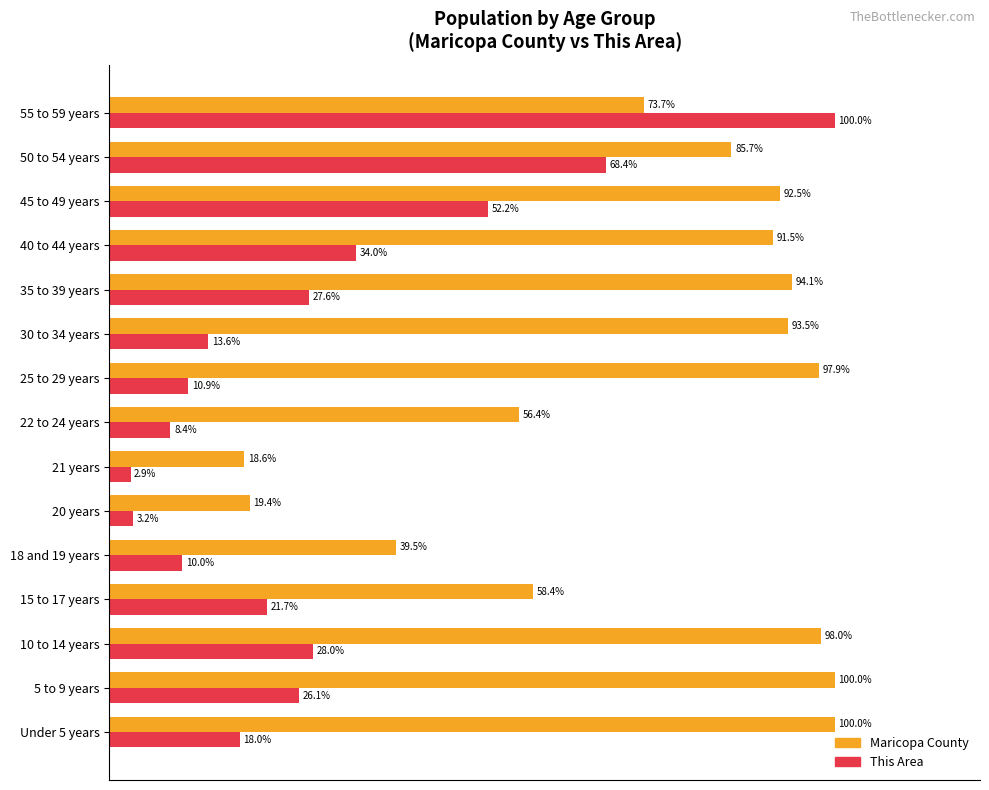

List the labels in order of This Area value, smallest first.

21 years, 20 years, 22 to 24 years, 18 and 19 years, 25 to 29 years, 30 to 34 years, Under 5 years, 15 to 17 years, 5 to 9 years, 35 to 39 years, 10 to 14 years, 40 to 44 years, 45 to 49 years, 50 to 54 years, 55 to 59 years